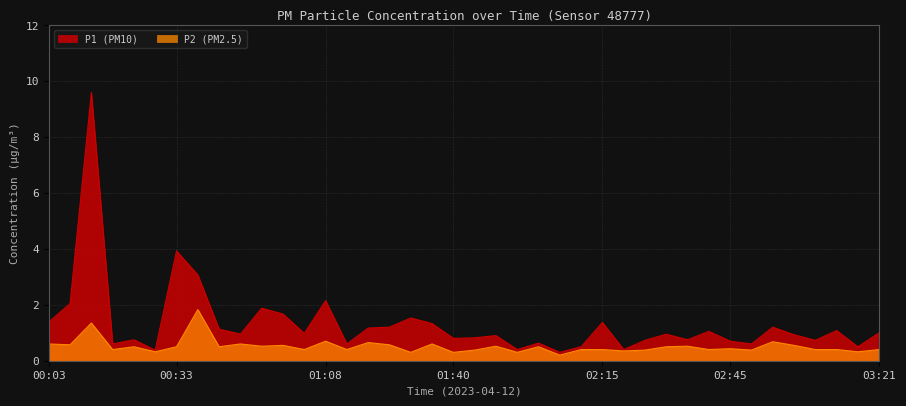

Reading right to left, extract all data points from this chart.

P1: 03:21=1.0	03:16=0.5	03:11=1.1	03:06=0.7	03:00=0.9	02:55=1.2	02:50=0.6	02:45=0.7	02:40=1.1	02:35=0.8	02:30=0.9	02:25=0.7	02:20=0.4	02:15=1.4	02:10=0.5	02:05=0.3	02:00=0.6	01:55=0.4	01:50=0.9	01:45=0.8	01:40=0.8	01:35=1.3	01:30=1.5	01:24=1.2	01:19=1.2	01:14=0.6	01:08=2.1	01:03=1.0	00:58=1.7	00:53=1.9	00:48=0.9	00:43=1.1	00:38=3.1	00:33=3.9	00:28=0.4	00:23=0.8	00:18=0.6	00:13=9.6	00:08=2.0	00:03=1.4
P2: 03:21=0.4	03:16=0.3	03:11=0.4	03:06=0.4	03:00=0.6	02:55=0.7	02:50=0.4	02:45=0.4	02:40=0.4	02:35=0.5	02:30=0.5	02:25=0.4	02:20=0.3	02:15=0.4	02:10=0.4	02:05=0.2	02:00=0.5	01:55=0.3	01:50=0.5	01:45=0.4	01:40=0.3	01:35=0.6	01:30=0.3	01:24=0.6	01:19=0.7	01:14=0.4	01:08=0.7	01:03=0.4	00:58=0.6	00:53=0.5	00:48=0.6	00:43=0.5	00:38=1.8	00:33=0.5	00:28=0.3	00:23=0.5	00:18=0.4	00:13=1.4	00:08=0.6	00:03=0.6